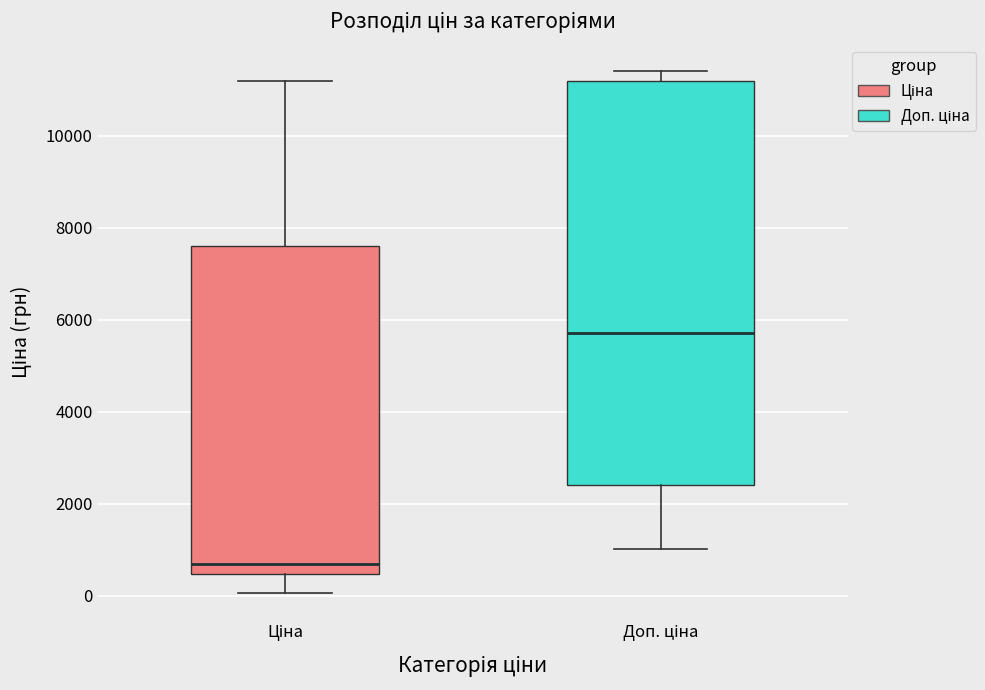

Comparing the boxes themselves (not the whiskers), which one is the tallest?

Доп. ціна